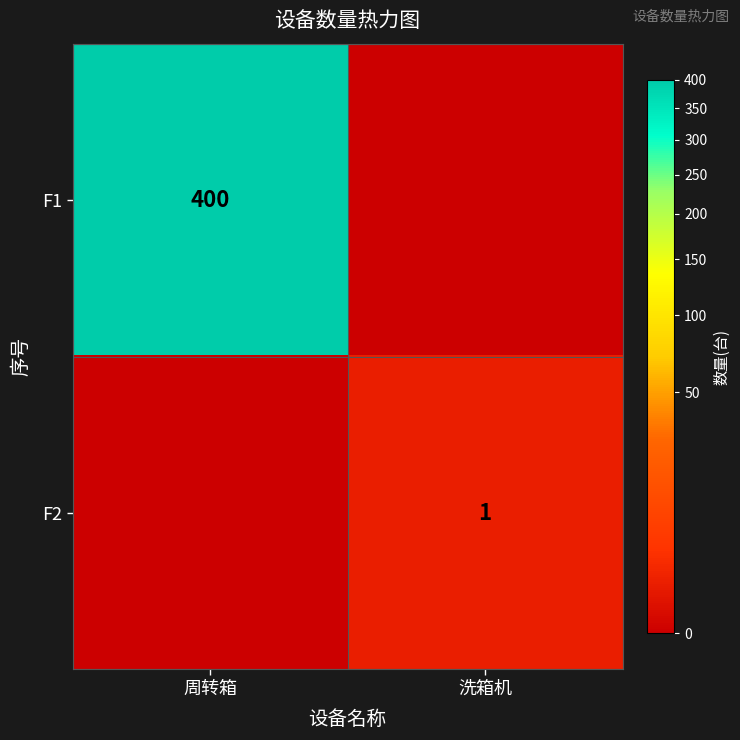

Between 洗箱机 and 周转箱, which is larger?

周转箱